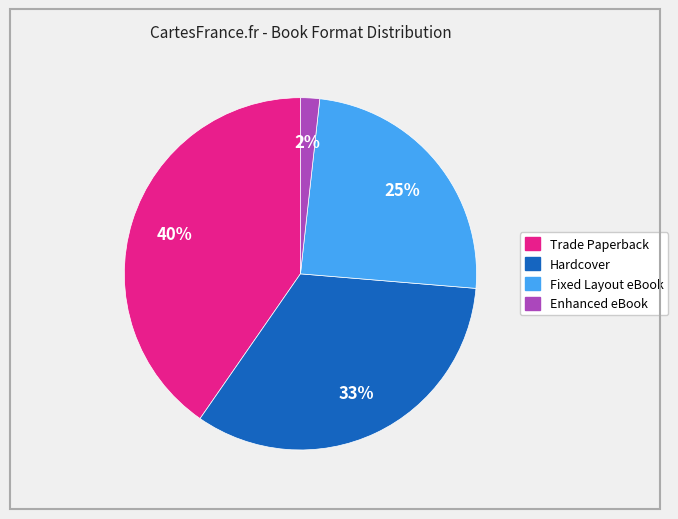

Is the sum of Enhanced eBook and Trade Paperback greater than half?

No